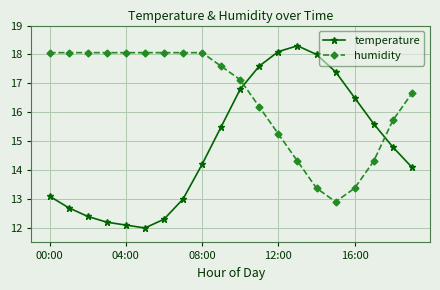

How many values in the humidity series exceed 17?

11